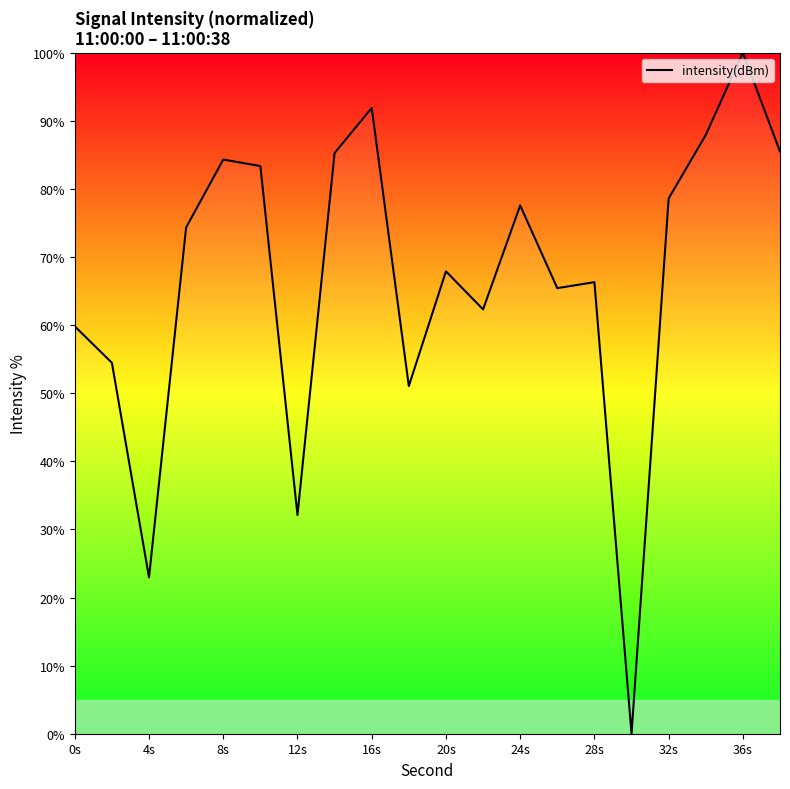

What is the maximum value shown in the chart?

100.0